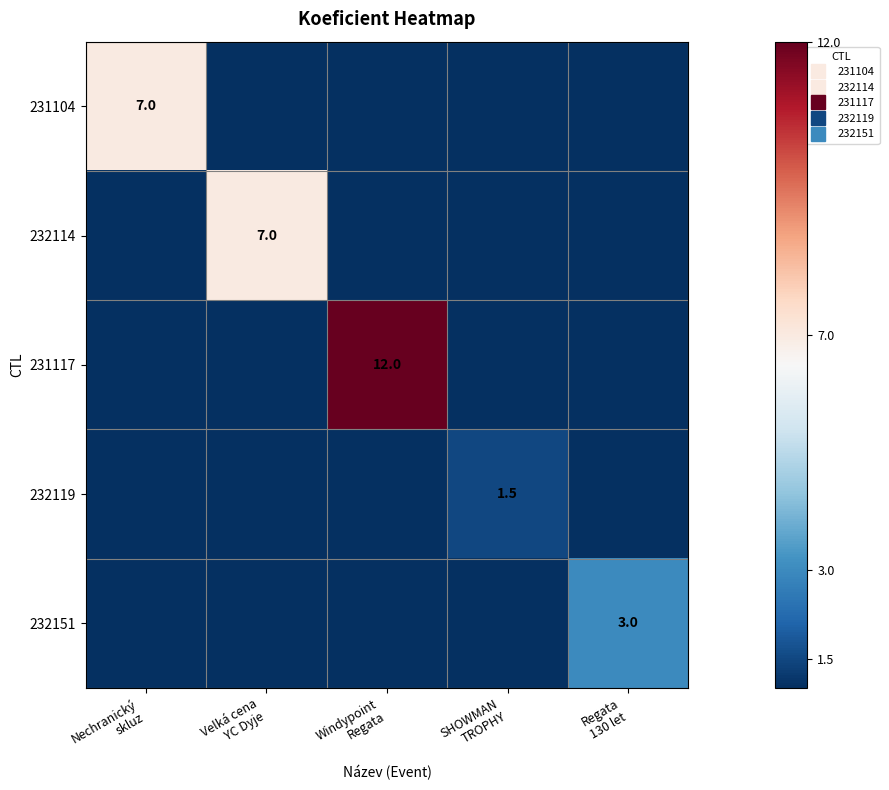

What is the total value across all series at Regata
130 let?

3.0